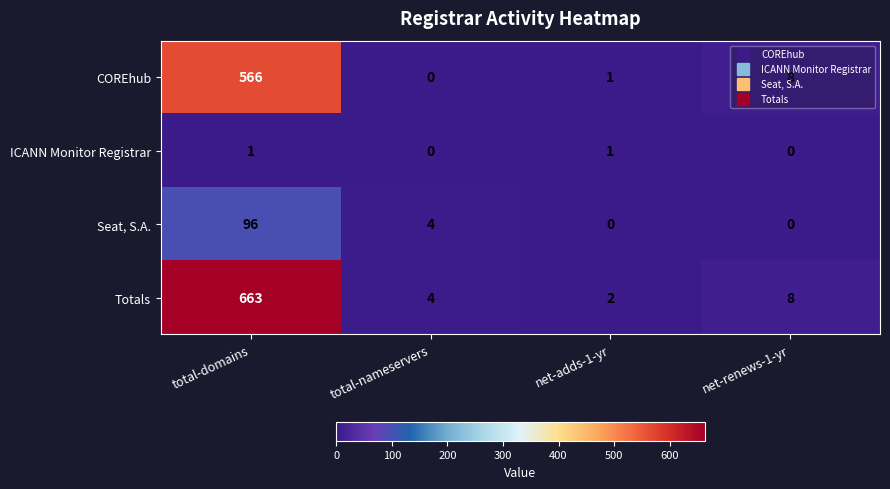

Which category has the highest value in the Seat, S.A. series?

total-domains